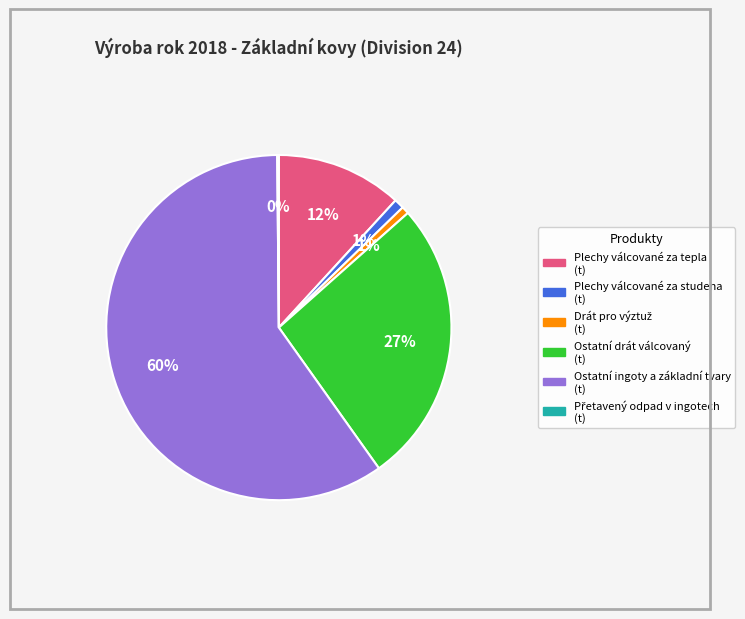

Between Ostatní ingoty a základní tvary (t) and Ostatní drát válcovaný (t), which is larger?

Ostatní ingoty a základní tvary (t)